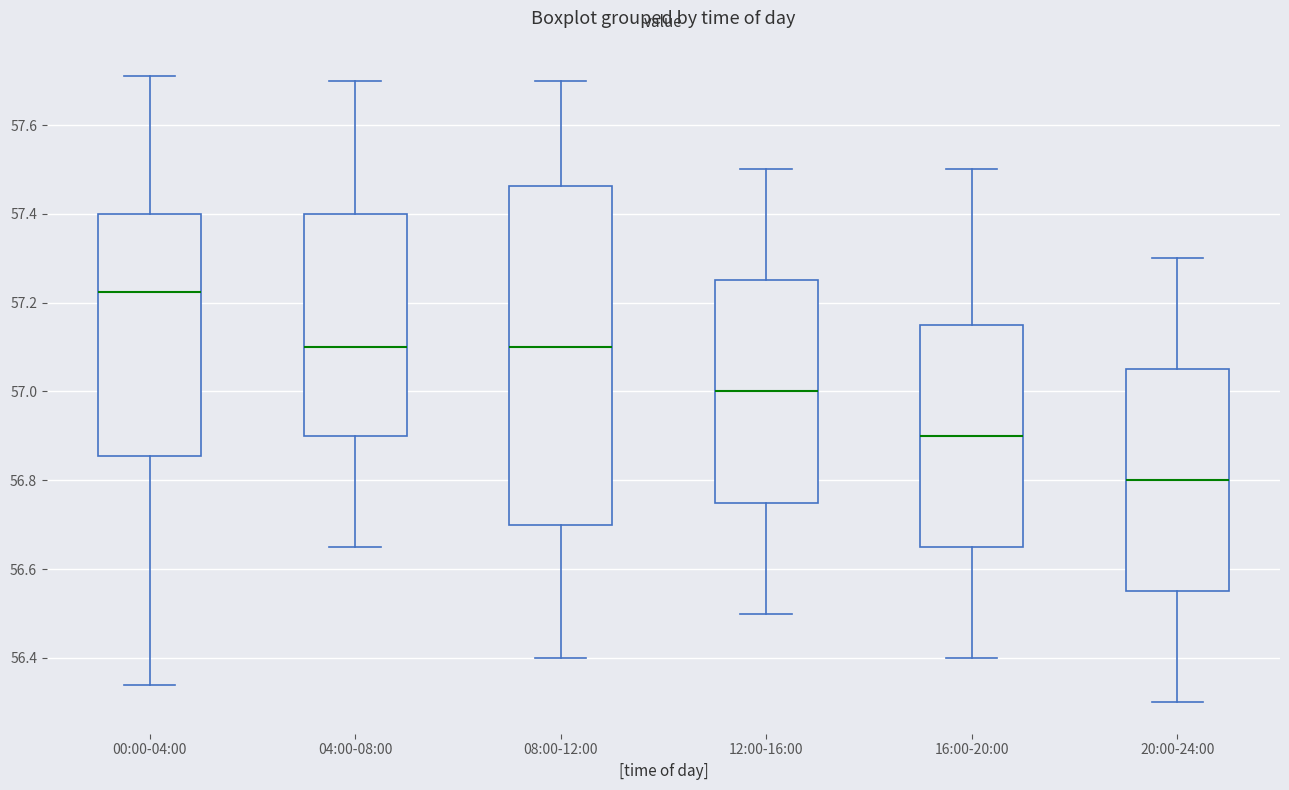

Reading left to right, transcribe this box plot: for each box, give where its median line is, the range the box spans, and where its two whiskers end, as read against the y-axis. The values are not printed on the chart, so give them approximately, as read against the axis.

00:00-04:00: median 57.22, box 56.86 to 57.40, whiskers 56.34 to 57.72
04:00-08:00: median 57.10, box 56.90 to 57.40, whiskers 56.66 to 57.70
08:00-12:00: median 57.10, box 56.70 to 57.46, whiskers 56.40 to 57.70
12:00-16:00: median 57.00, box 56.76 to 57.26, whiskers 56.50 to 57.50
16:00-20:00: median 56.90, box 56.66 to 57.16, whiskers 56.40 to 57.50
20:00-24:00: median 56.80, box 56.56 to 57.06, whiskers 56.30 to 57.30